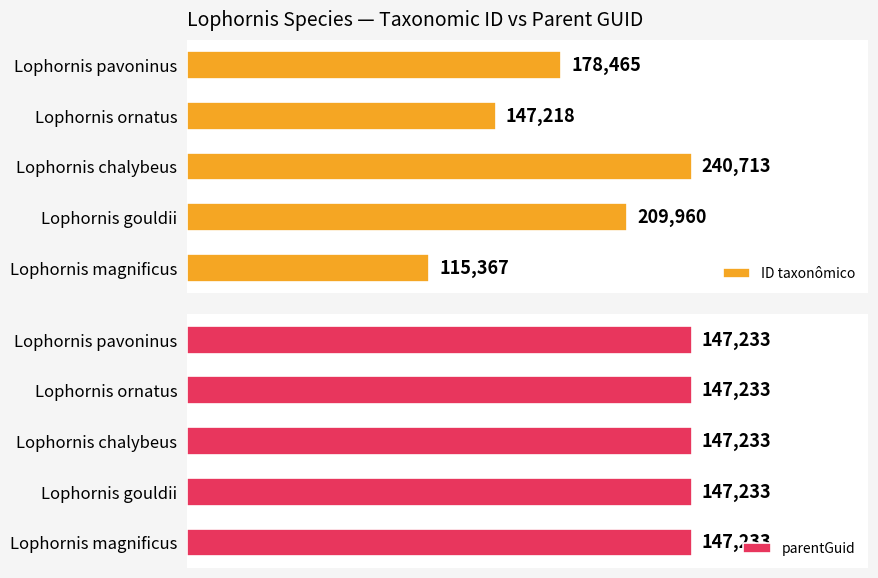

Which series has the largest total across all categories?

ID taxonômico